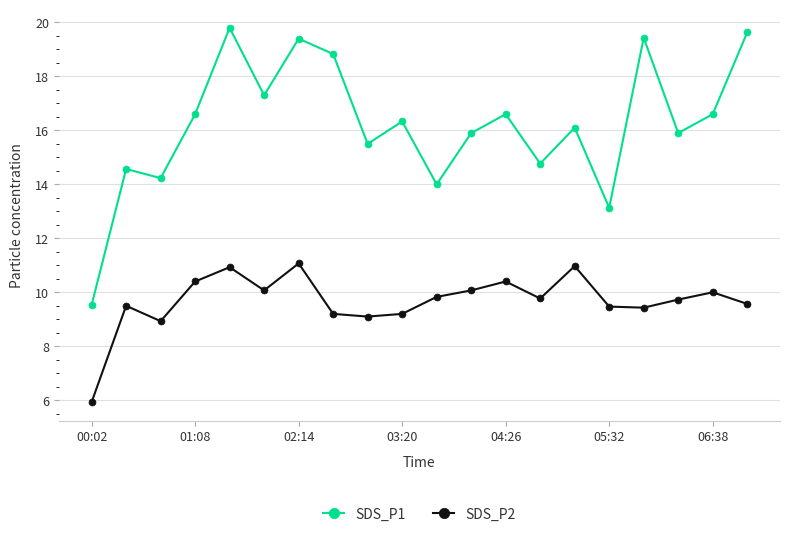

True or false: SDS_P2 has more than 0 interior local peaks.

True